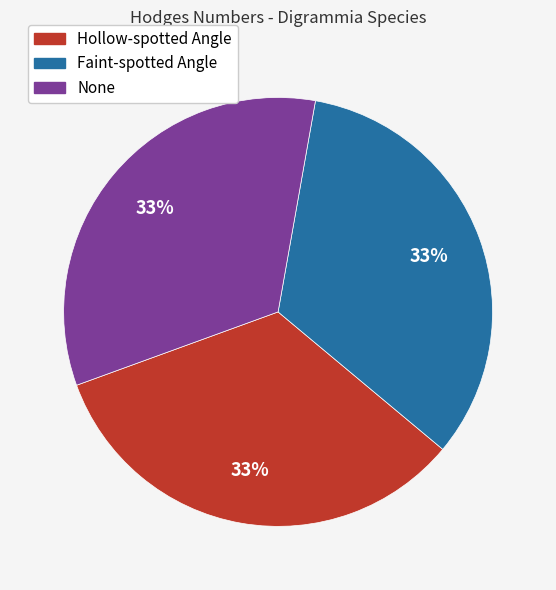

To the nearest percent, what portion does Hollow-spotted Angle represent?

33%